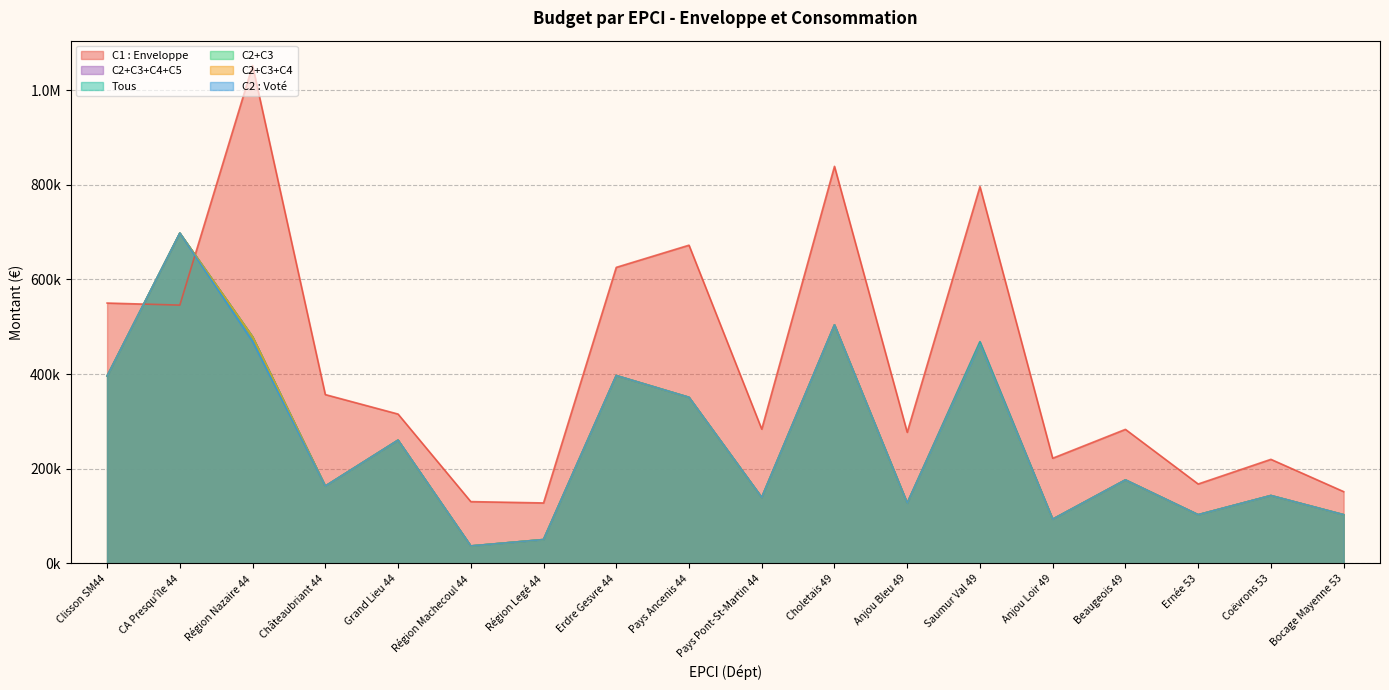

What is the average value of the Tous series?

260638.9